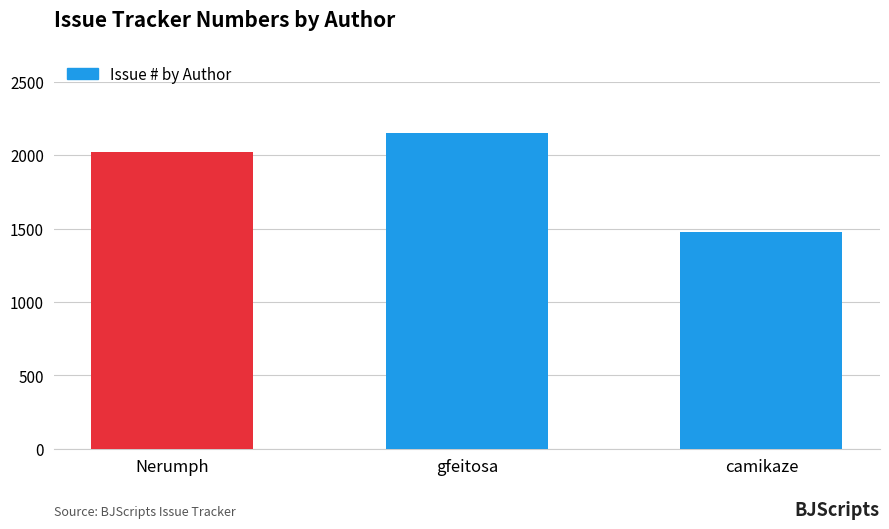

What position from the right is Nerumph?

3